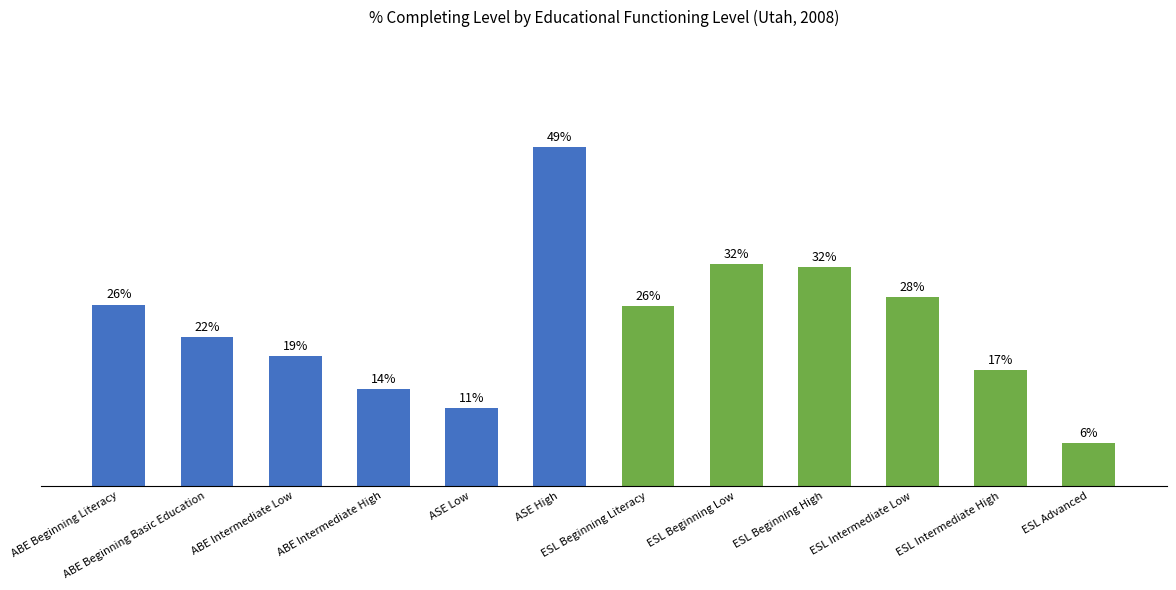

What is the label of the 9th bar from the right?

ABE Intermediate High